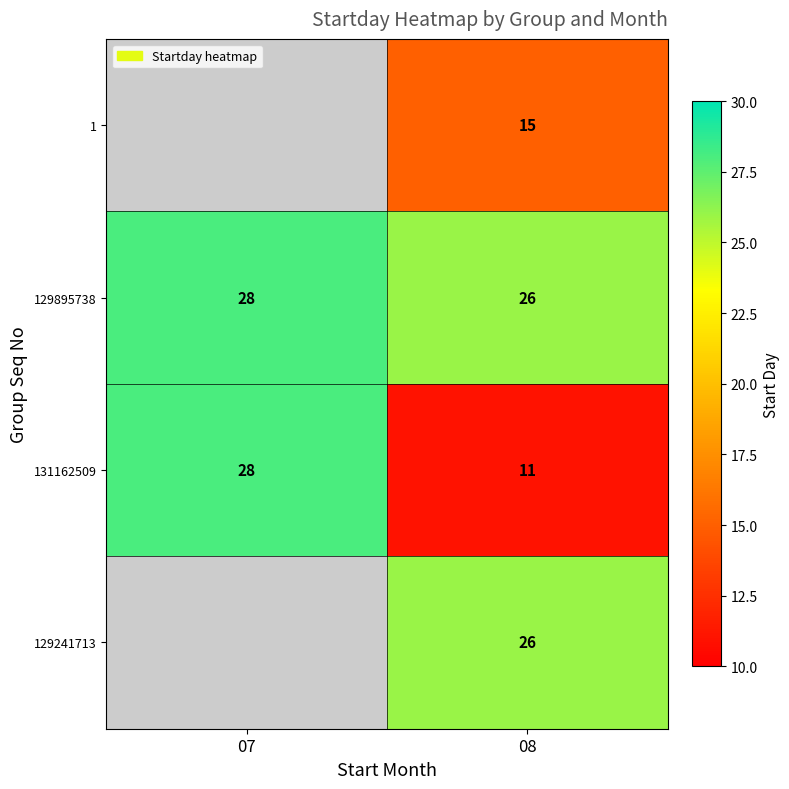

Rank the categories by 131162509 value from highest to lowest.

07, 08